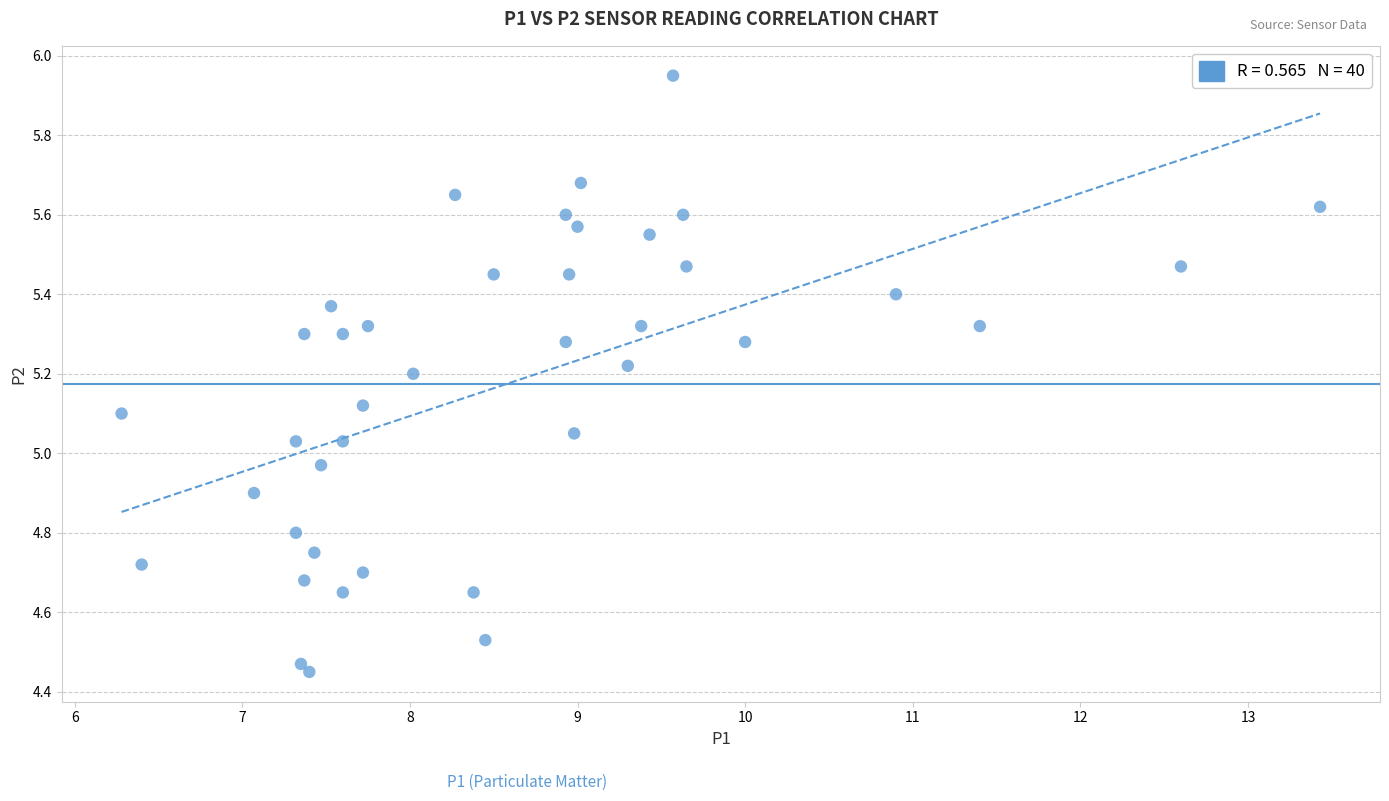

What is the range of X values (max minus min)?

7.1